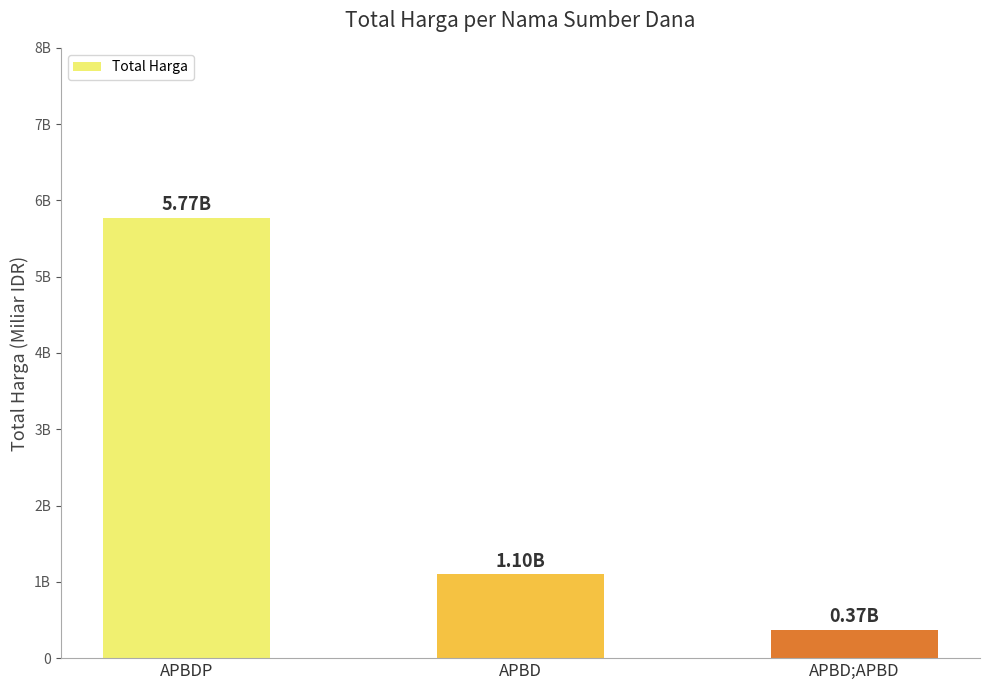

What position from the right is APBD;APBD?

1